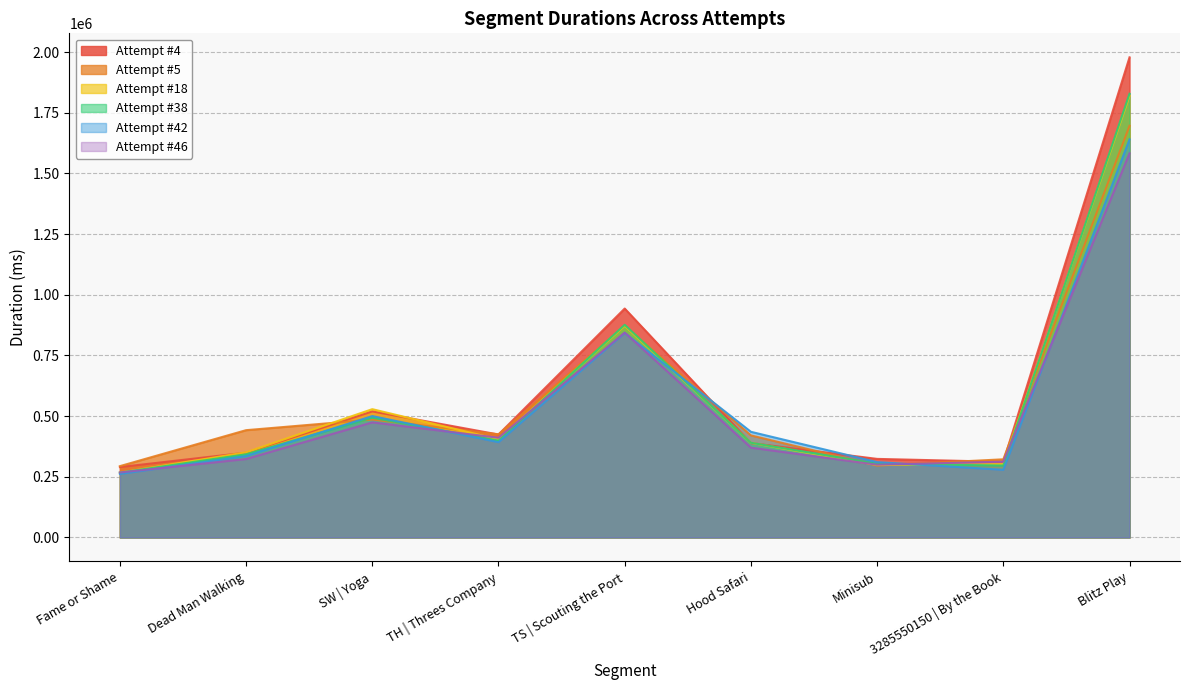

At which label does Attempt #42 reach its minimum?

Fame or Shame